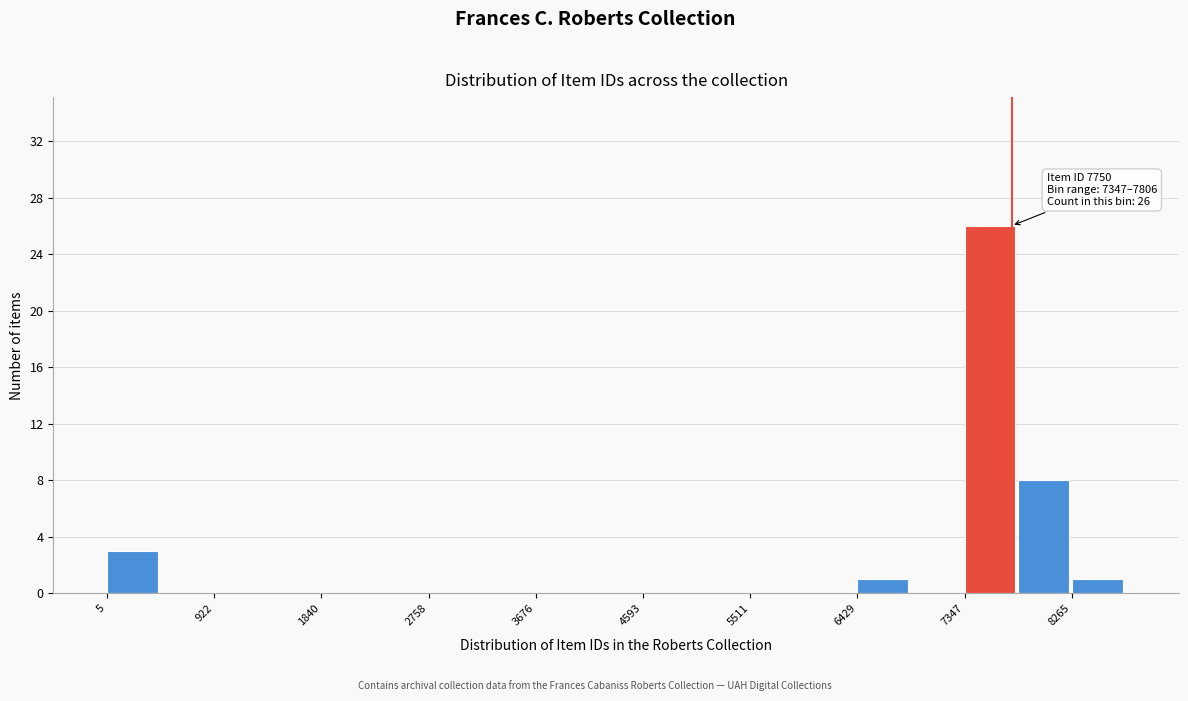

Which range on the x-axis has the tallest bar?

7300 to 7800